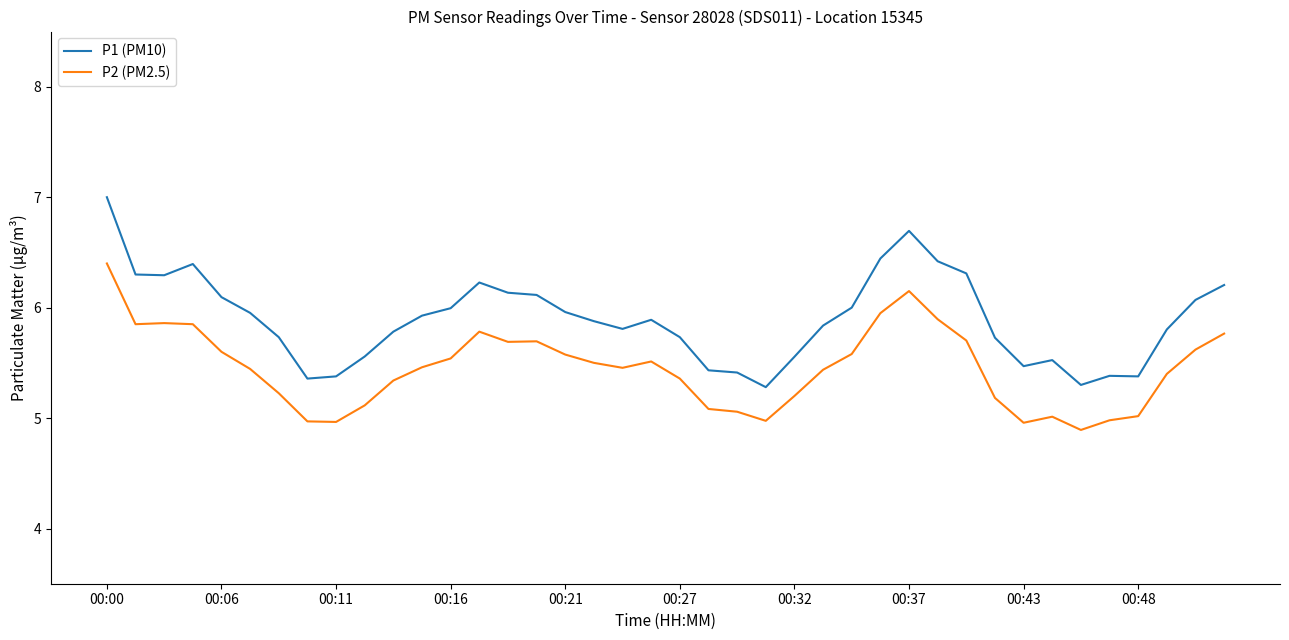

Which series has the largest range (max minus min)?

P1 (PM10)